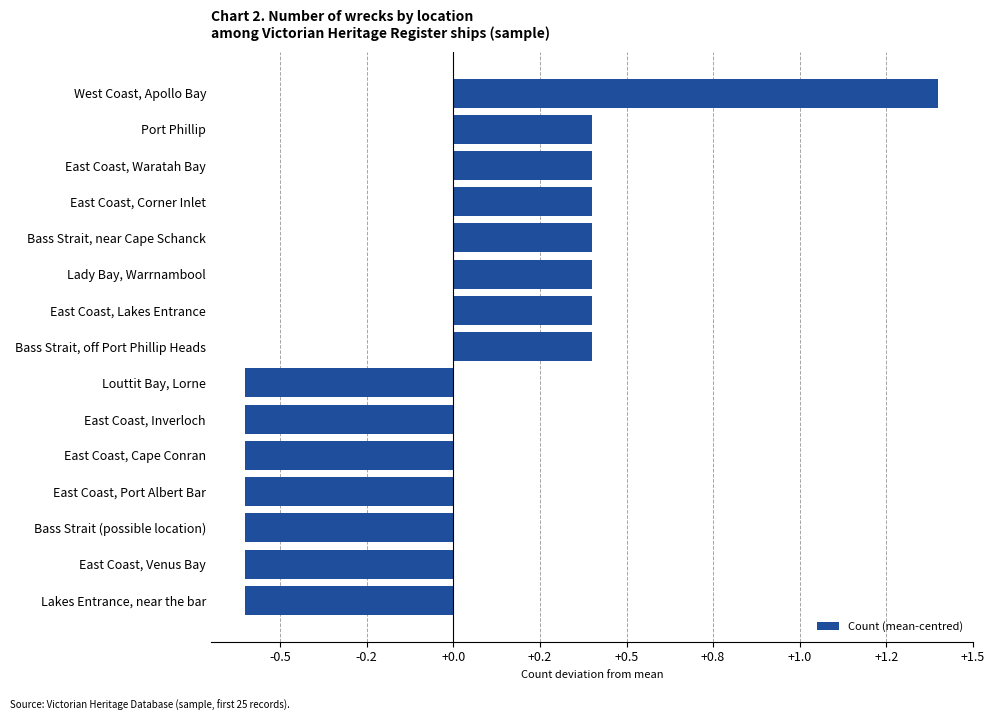

Does the chart contain any negative values?

Yes